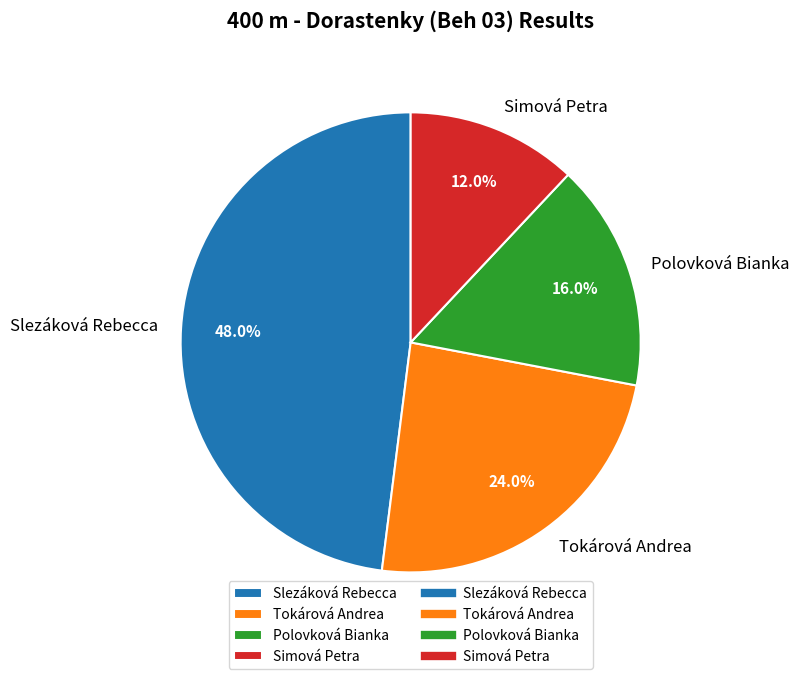

Which slice is the largest?

Slezáková Rebecca